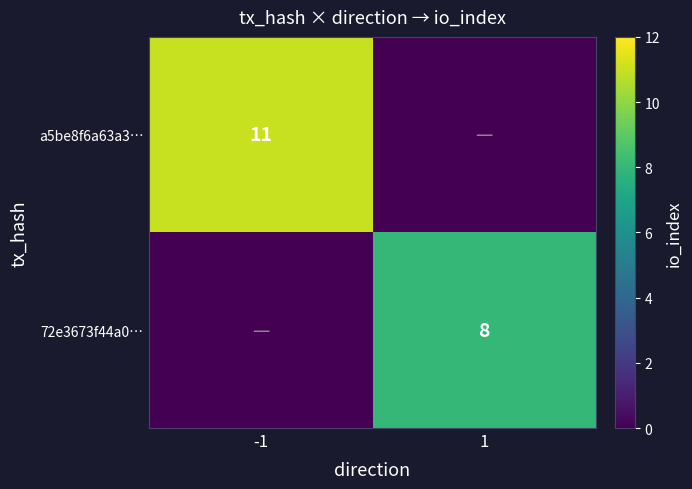

Which category has the lowest value across all series?

1